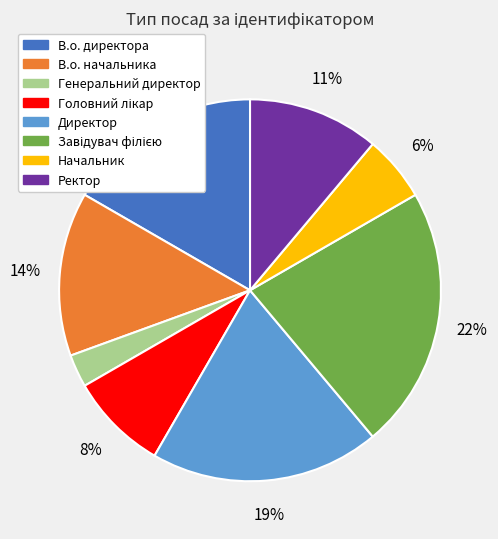

Approximately how many times larger is the value at В.о. директора compared to В.о. начальника?

1.2